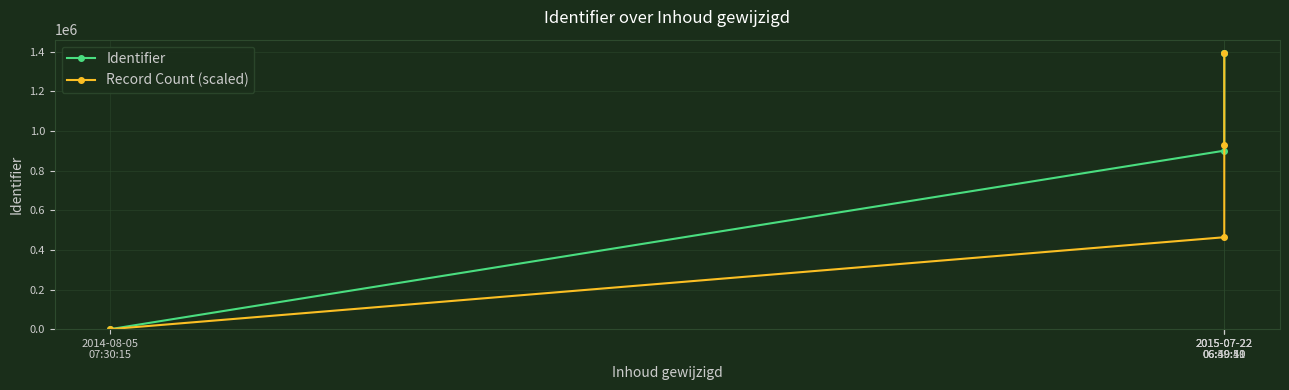

What is the label of the 1st point from the left?

2014-08-05
07:30:15